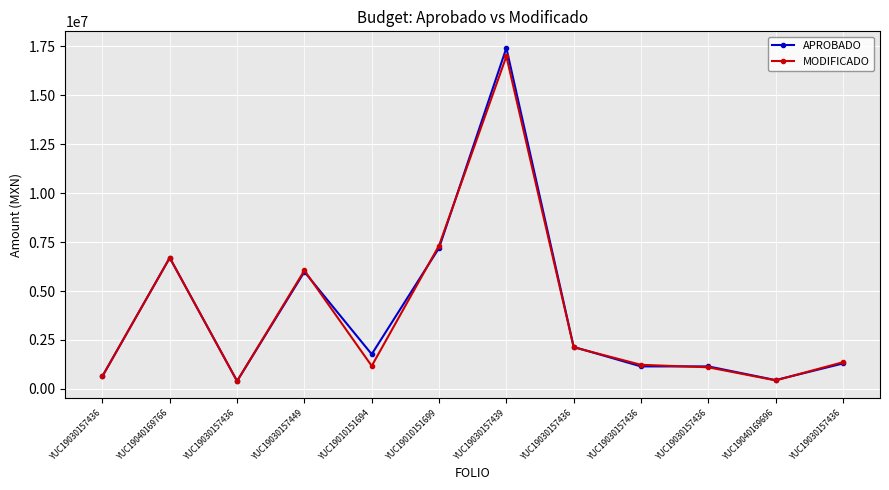

What are all the series names shown in the legend?

APROBADO, MODIFICADO